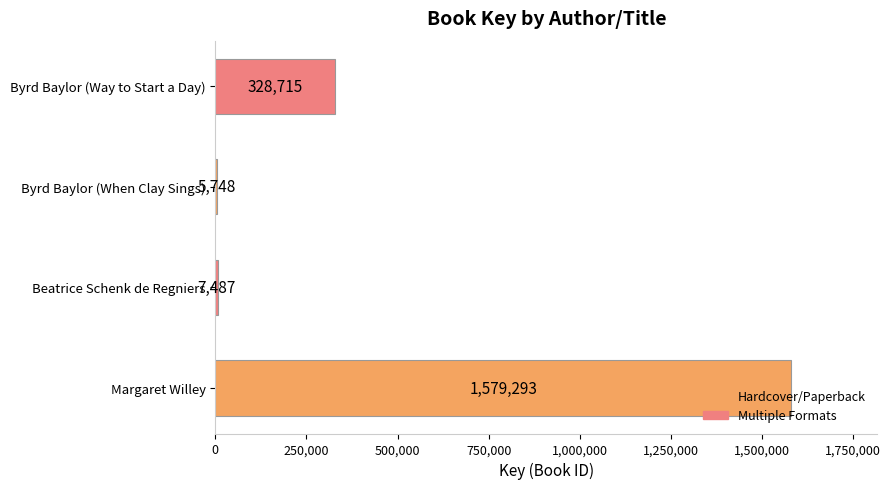

What is the difference between the second highest and second lowest values?

321228